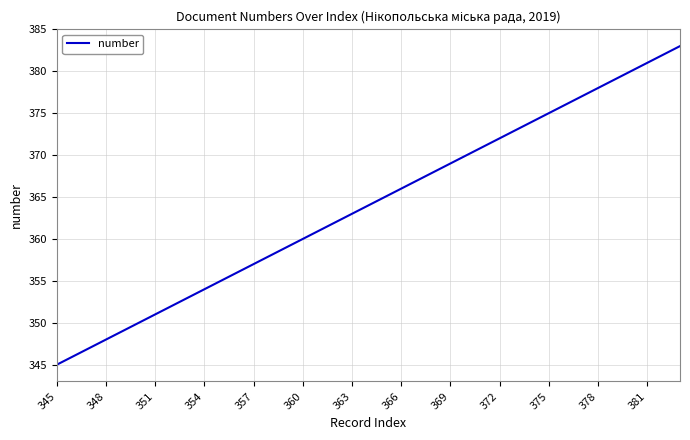

What is the minimum value shown in the chart?

345